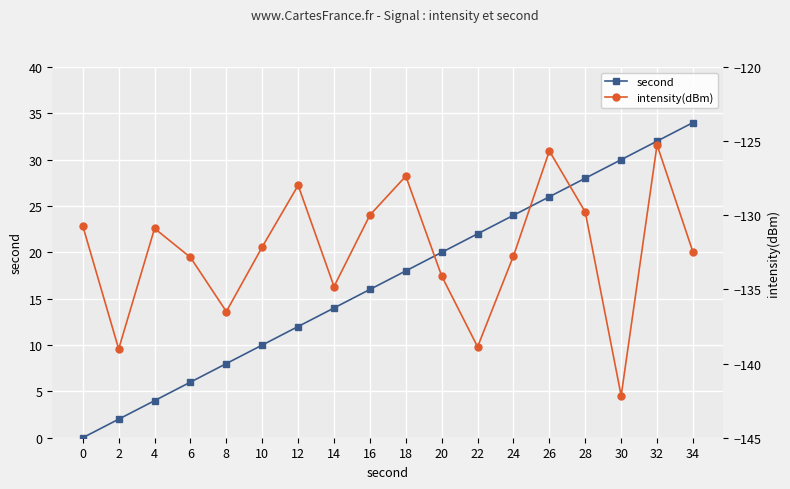

Rank the series by their average value, from highest to lowest.

second, intensity(dBm)